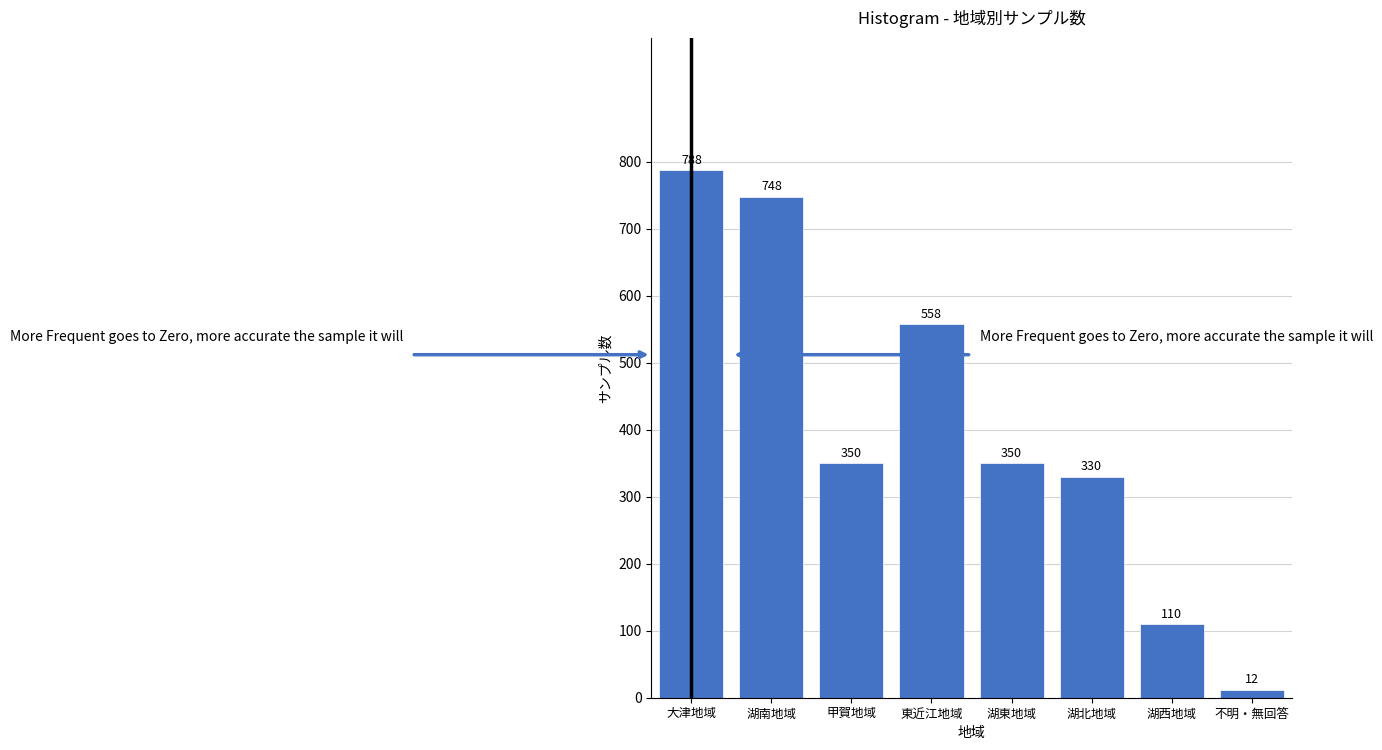

Reading right to left, extract all data points from this chart.

12	110	330	350	558	350	748	788